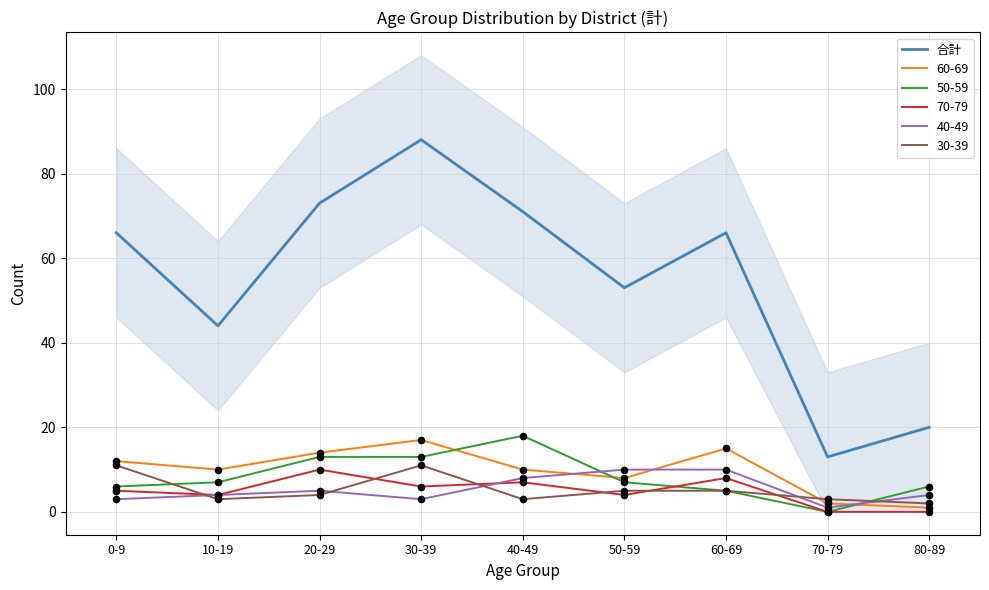

What is the ratio of the value at 10-19 to the value at 70-79?

3.4